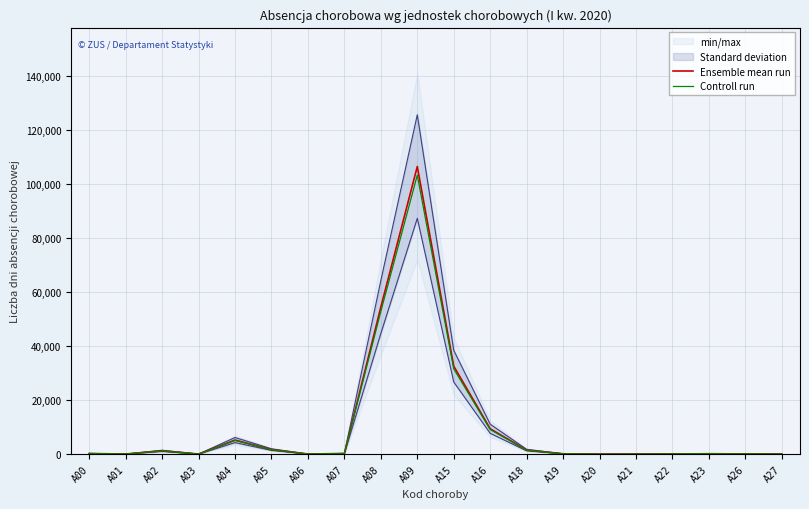

Is the value of Controll run at A09 greater than the value of Ensemble mean run at A22?

Yes